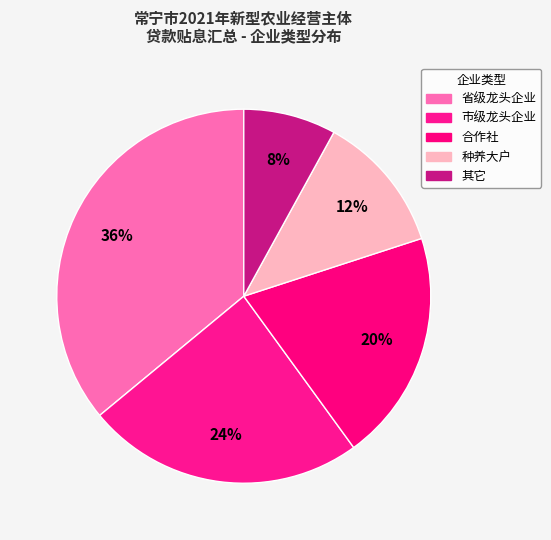

Count the number of slices in the pie.

5